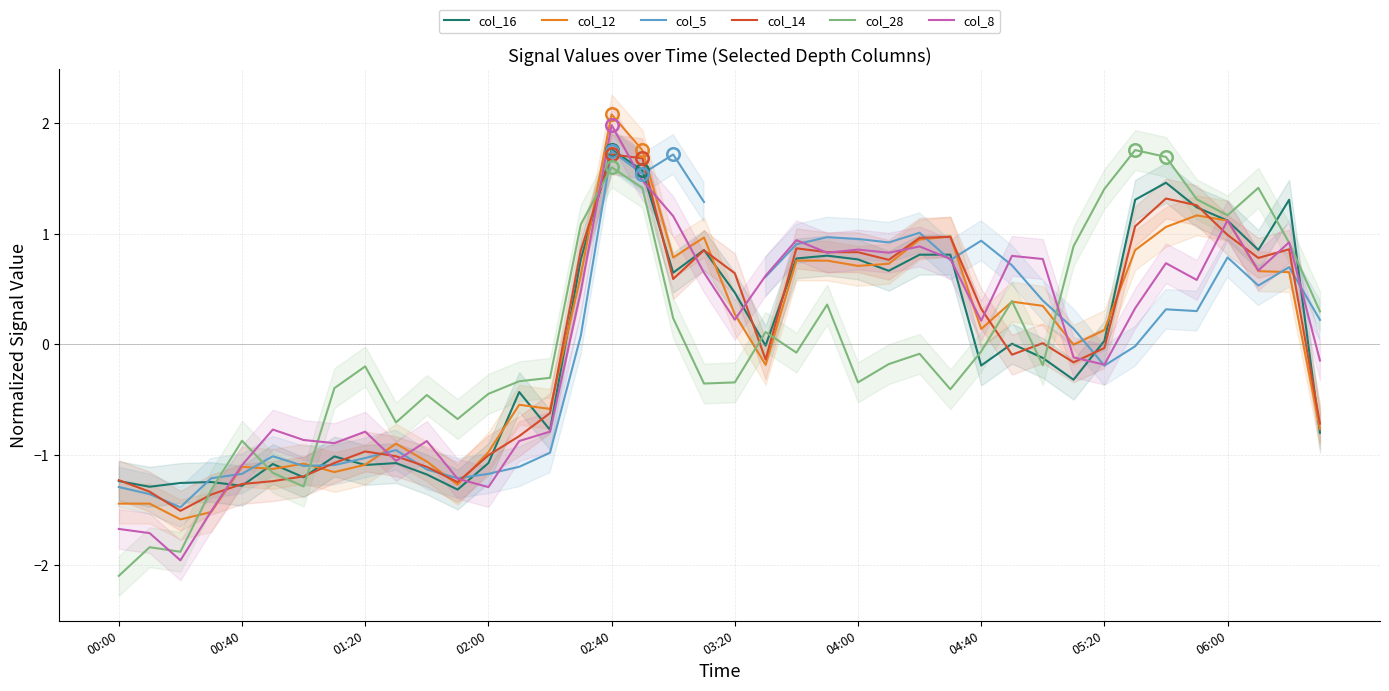

True or false: col_14 has a value of 0.1 at 04:40.

False